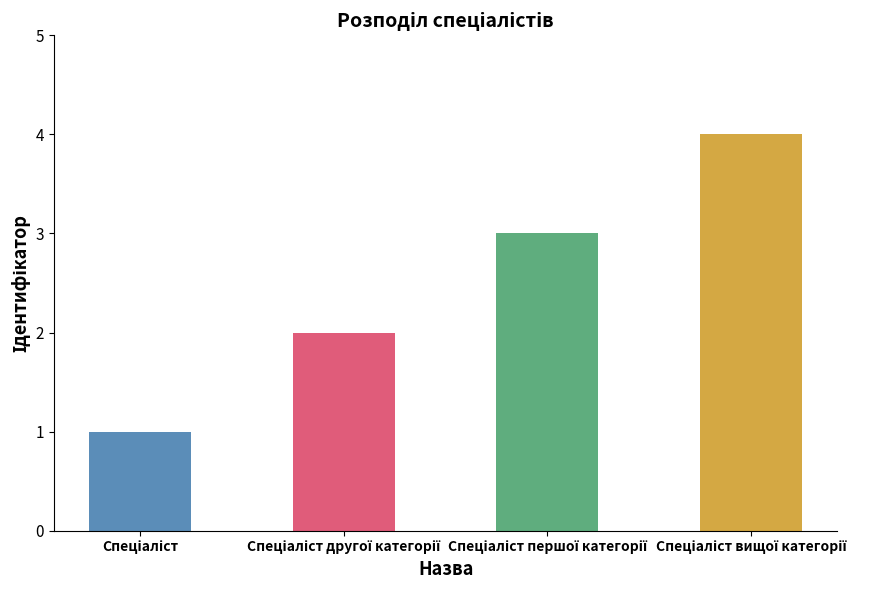

What is the sum of all values?

10